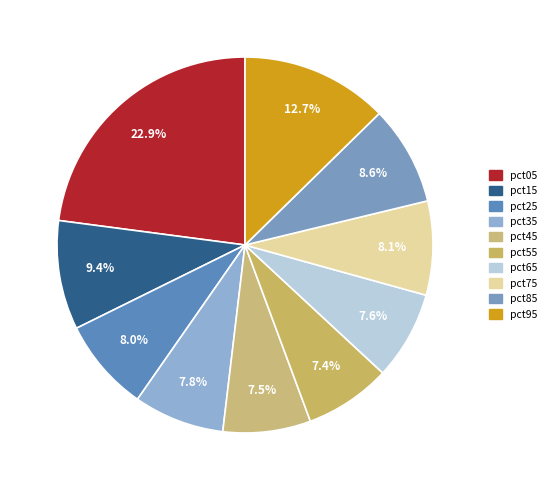

Count the number of slices in the pie.

10